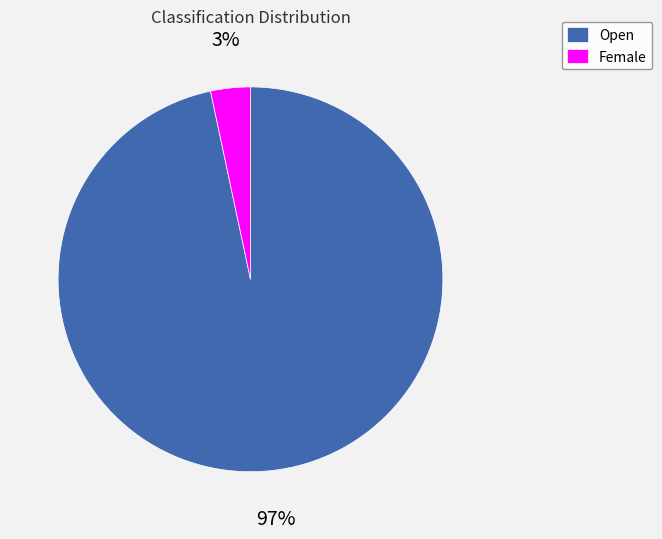

To the nearest percent, what is the combined percentage of Open and Female?

100%